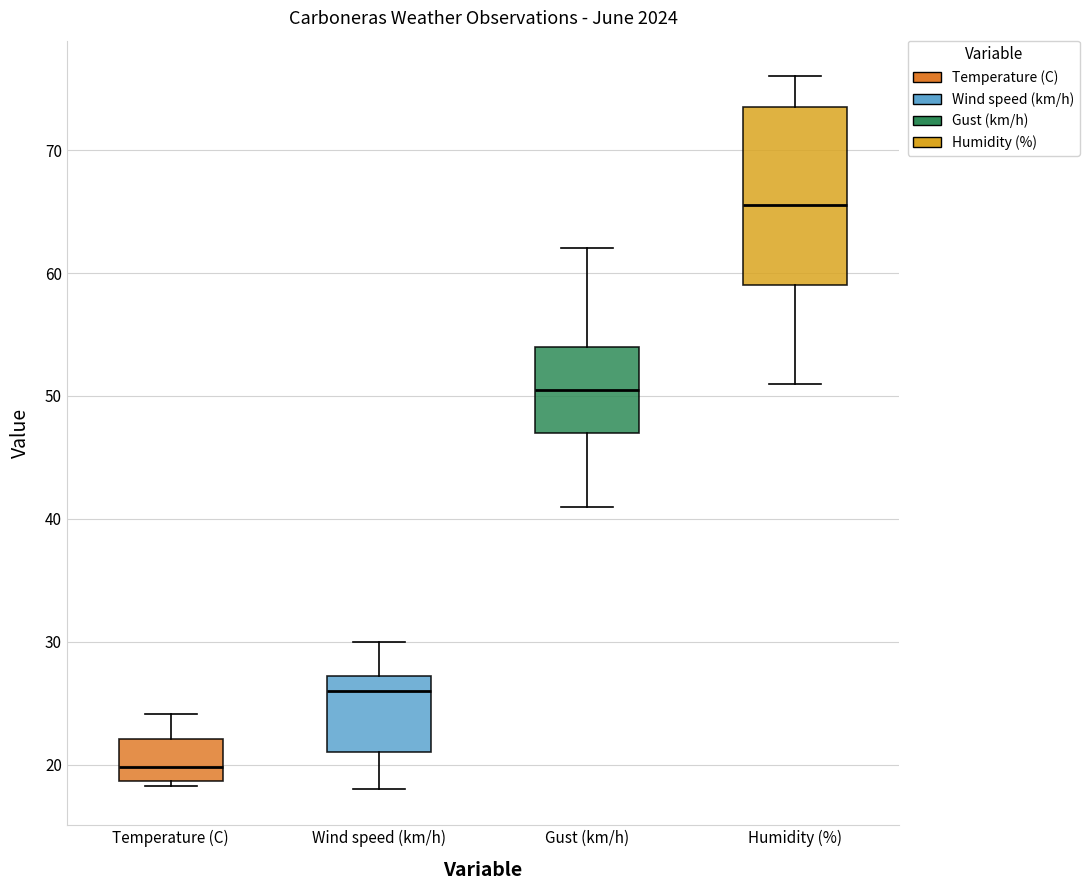

Reading left to right, read every box against the y-axis: the position of its median line, the range the box covers, and the ends of its whiskers. The values are not printed on the chart, so give them approximately, as read against the axis.

Temperature (C): median 20, box 19 to 22, whiskers 18 to 24
Wind speed (km/h): median 26, box 21 to 27, whiskers 18 to 30
Gust (km/h): median 51, box 47 to 54, whiskers 41 to 62
Humidity (%): median 66, box 59 to 74, whiskers 51 to 76